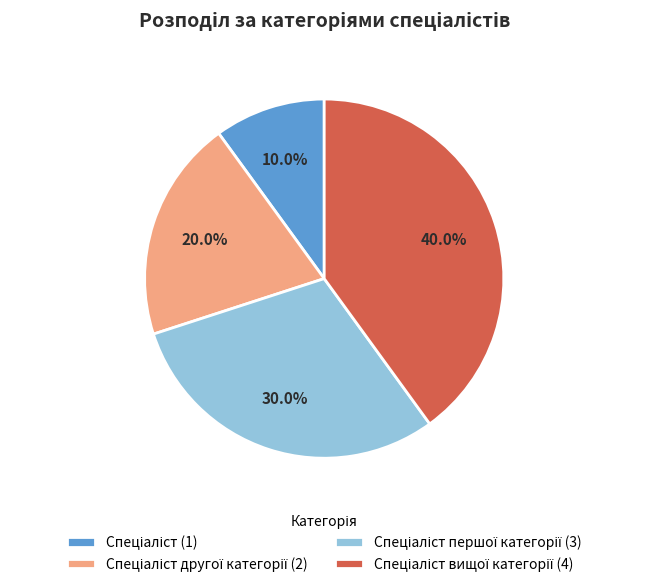

To the nearest percent, what is the average slice percentage?

25%